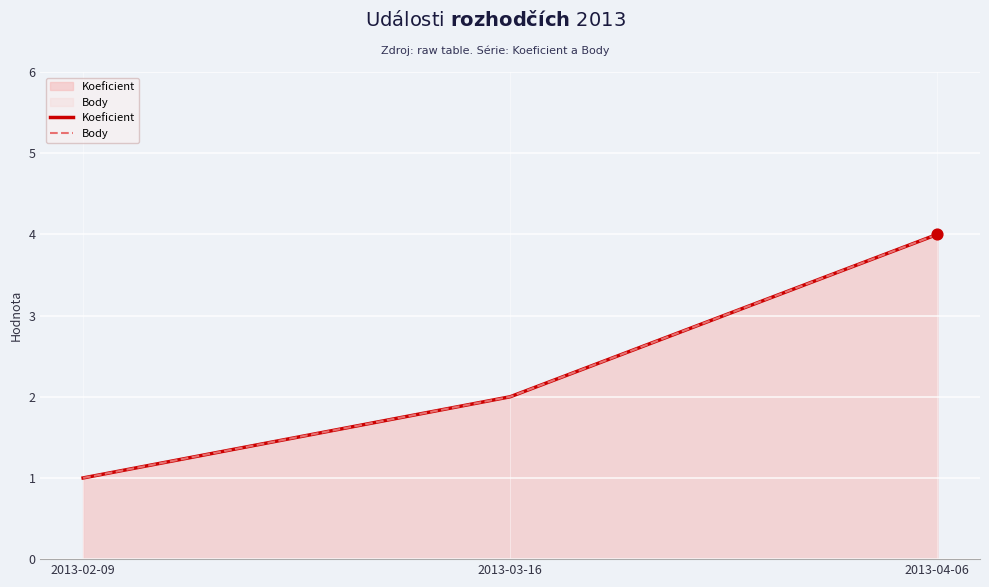

Which series contains the lowest Y value?

Koeficient